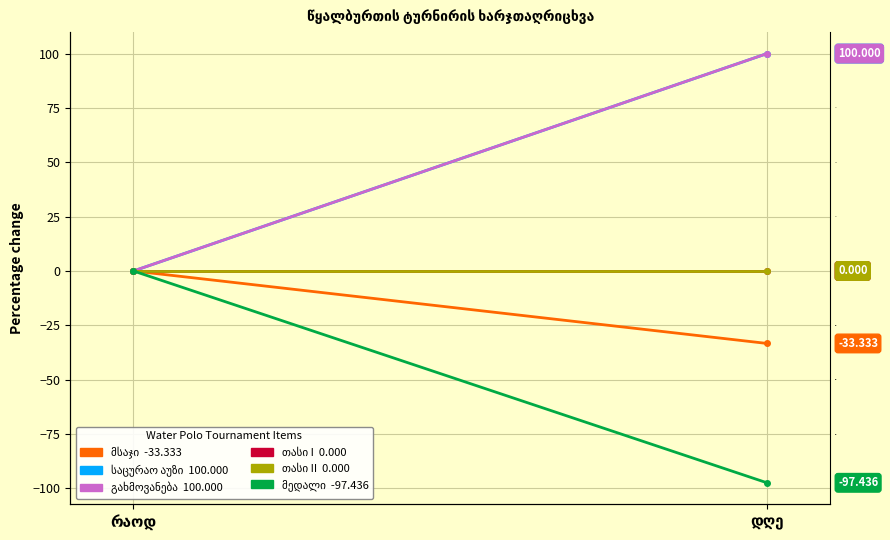

What is the greatest value displayed?

100.0